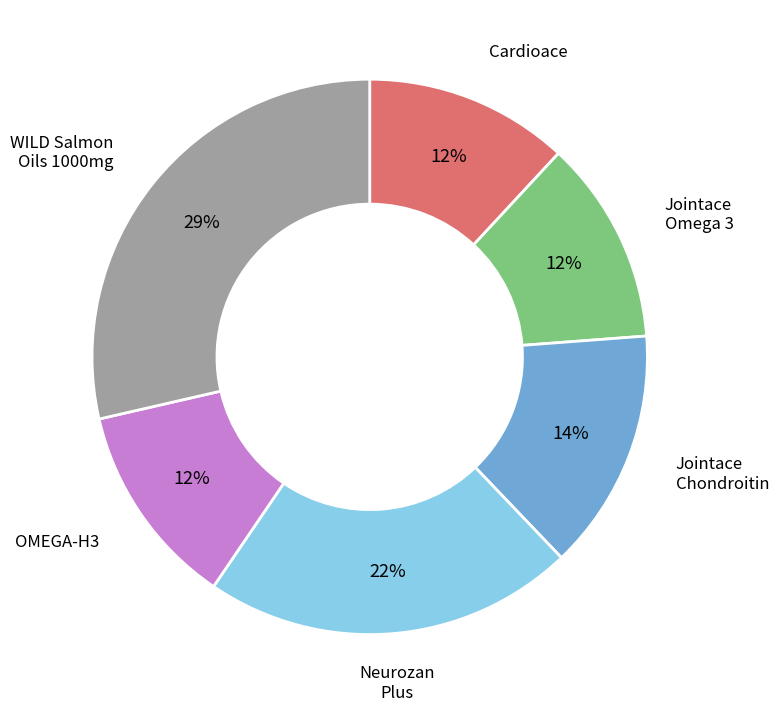

To the nearest percent, what is the average slice percentage?

17%